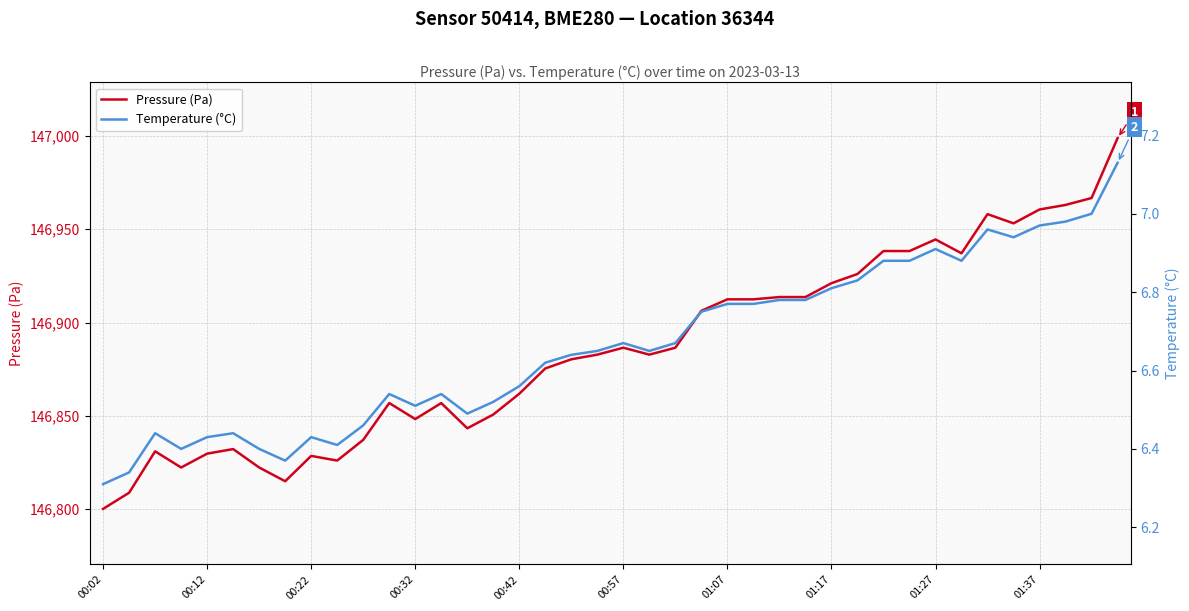

Which series has the largest range (max minus min)?

Pressure (Pa)